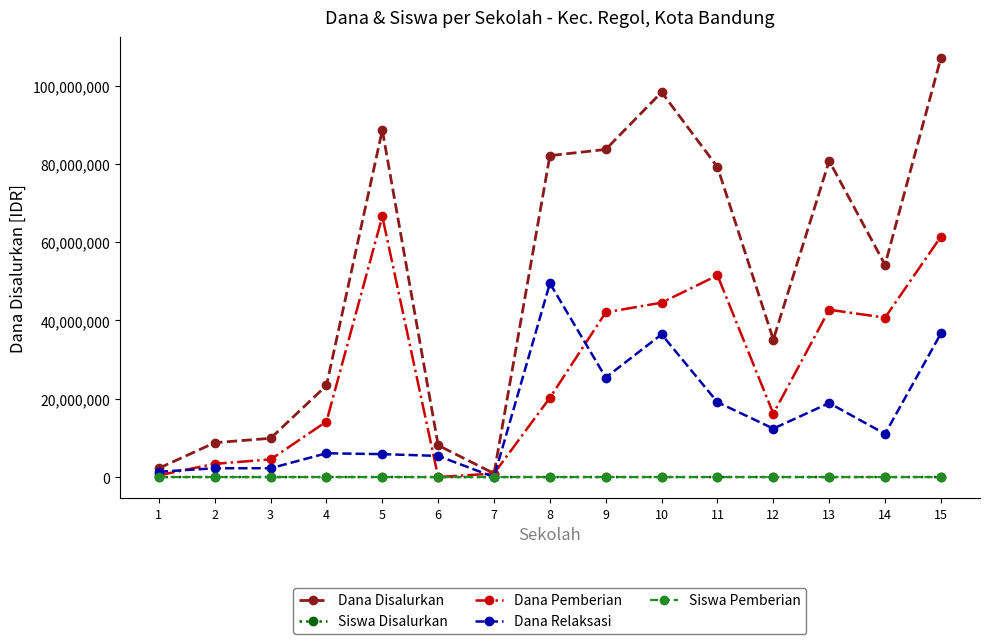

Which series has the largest range (max minus min)?

Dana Disalurkan